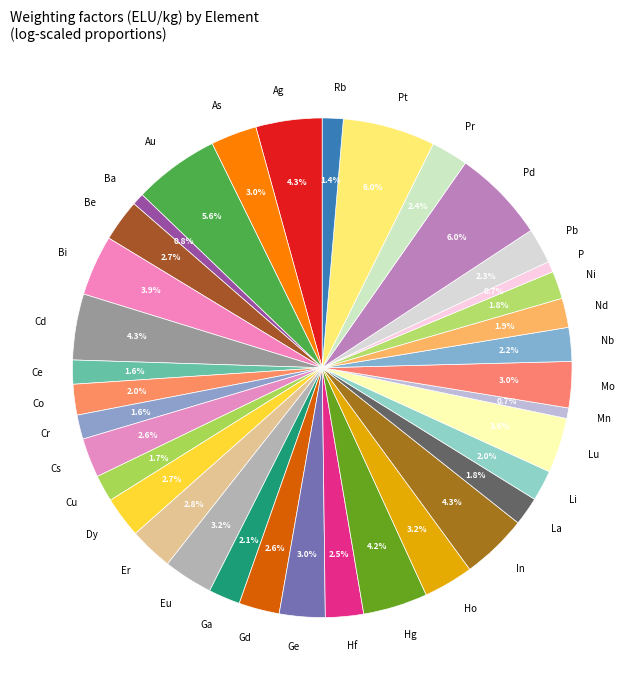

Does Pd represent more than half of the total?

No